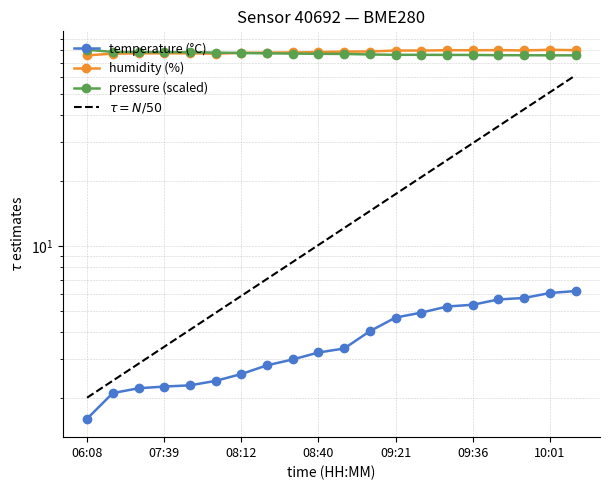

Which series has the widest spread of values?

$\tau = N/50$